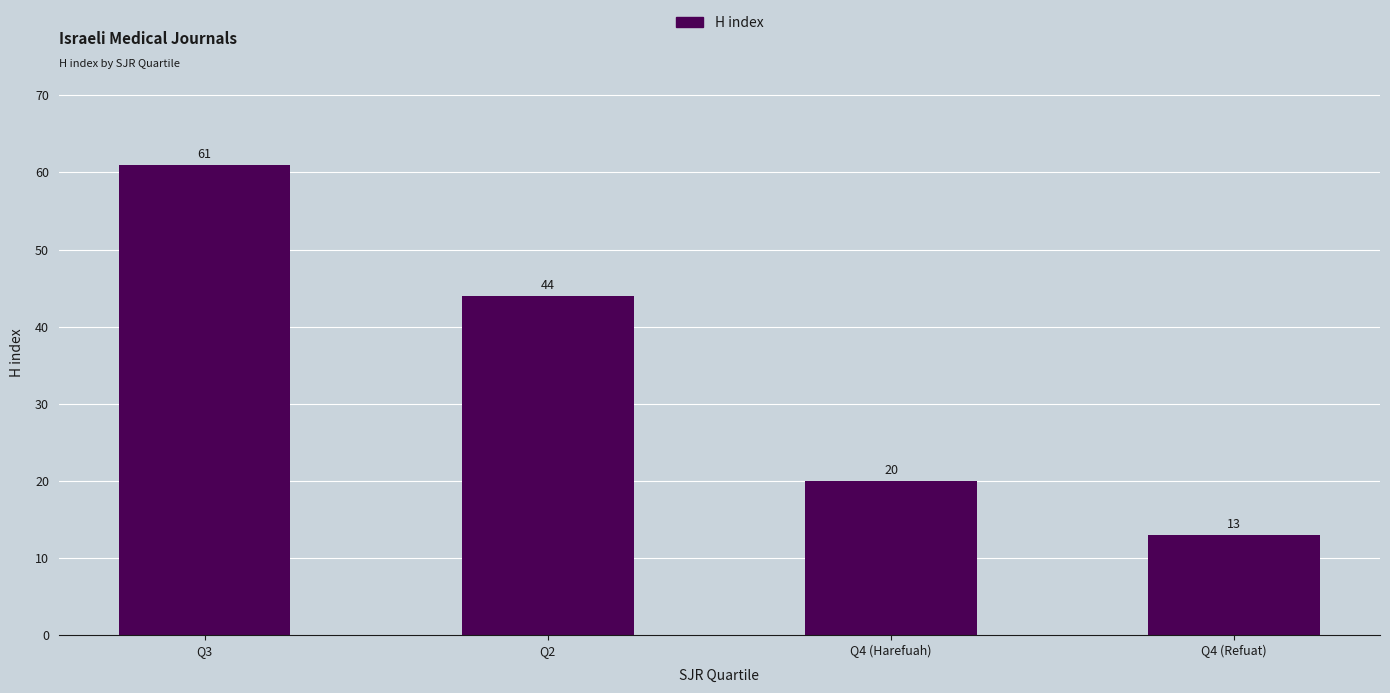

Count the number of categories in the chart.

4